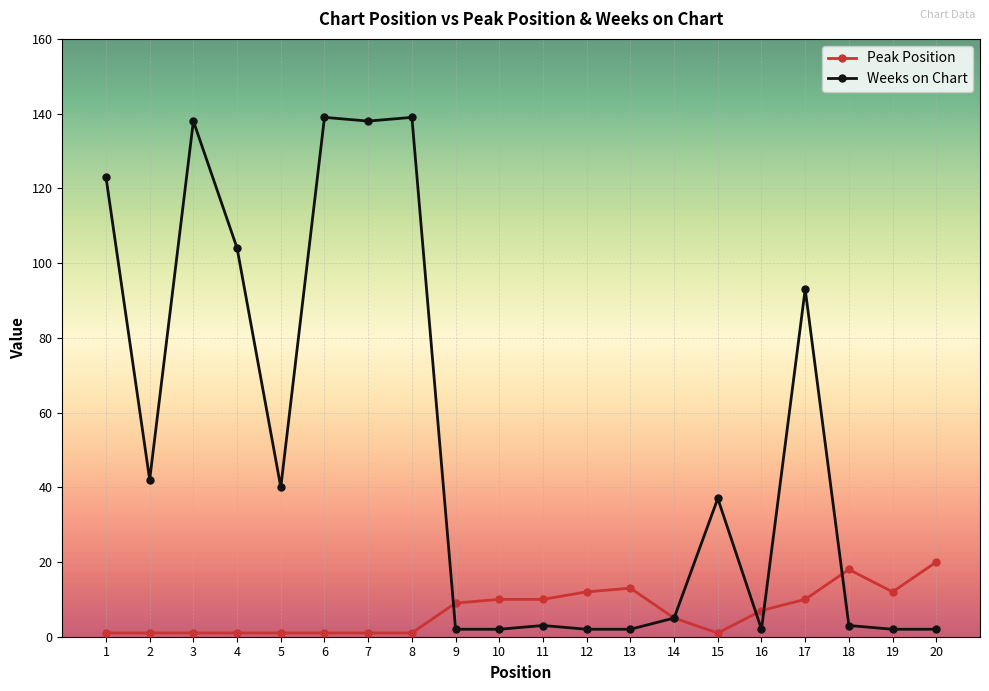

Reading left to right, extract all data points from this chart.

Peak Position: 1=1	2=1	3=1	4=1	5=1	6=1	7=1	8=1	9=9	10=10	11=10	12=12	13=13	14=5	15=1	16=7	17=10	18=18	19=12	20=20
Weeks on Chart: 1=123	2=42	3=138	4=104	5=40	6=139	7=138	8=139	9=2	10=2	11=3	12=2	13=2	14=5	15=37	16=2	17=93	18=3	19=2	20=2